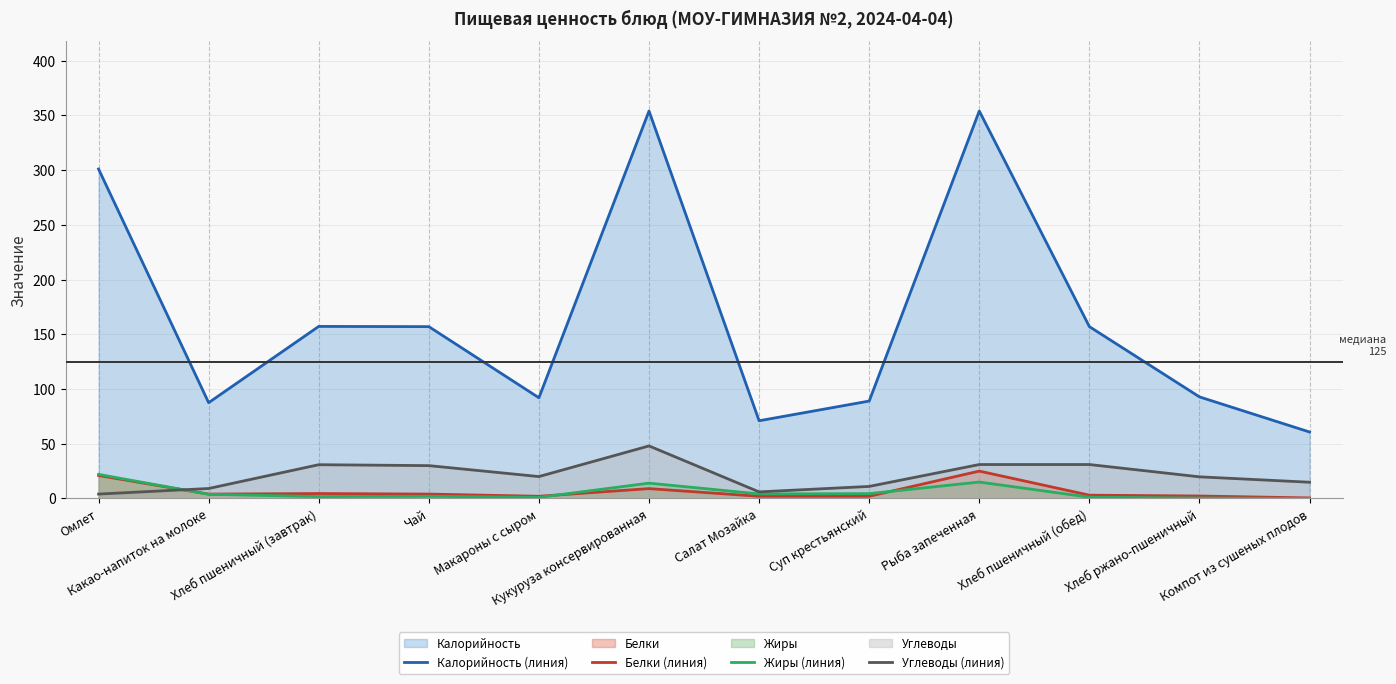

True or false: Углеводы (линия) has a value of 11.0 at Суп крестьянский.

True